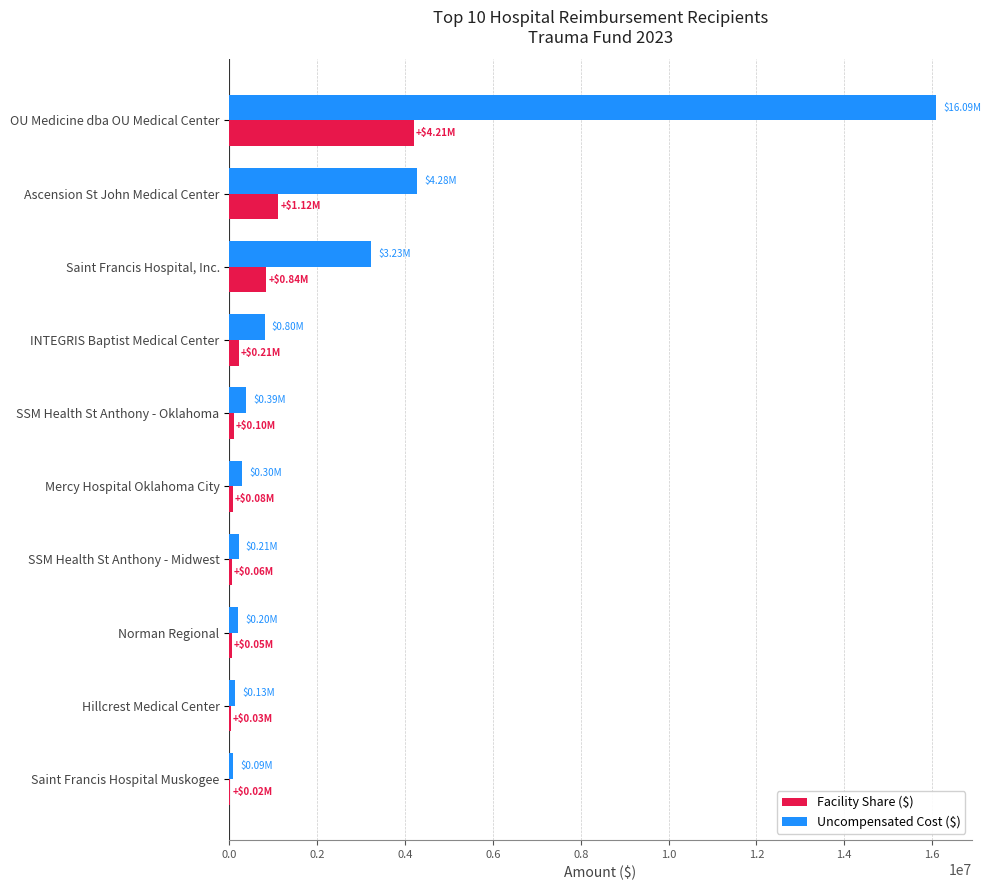

How many data points in Facility Share ($) are above 101779?

5